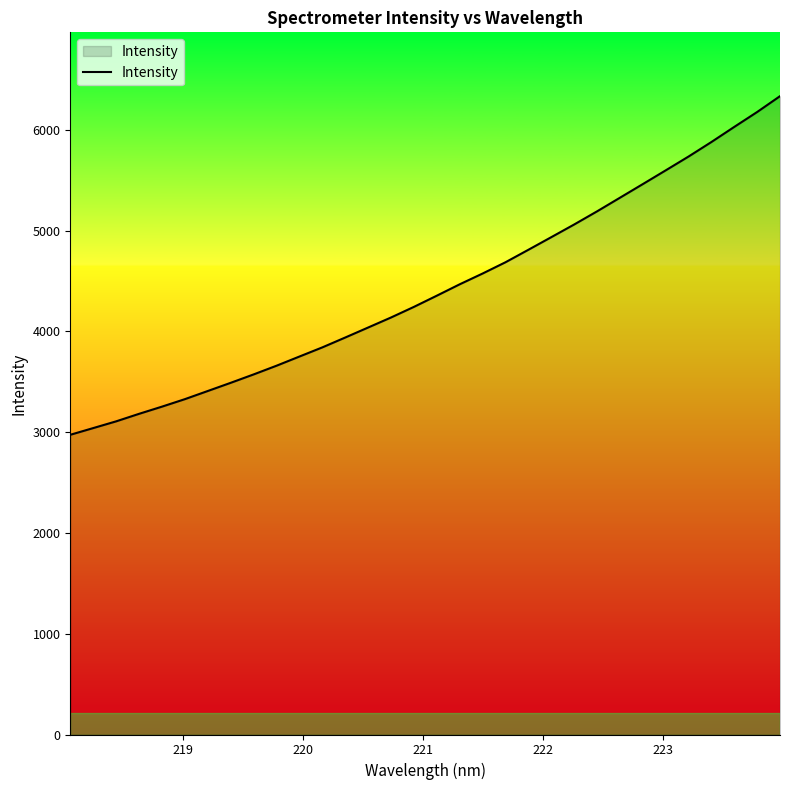

What is the minimum value shown in the chart?

2974.2